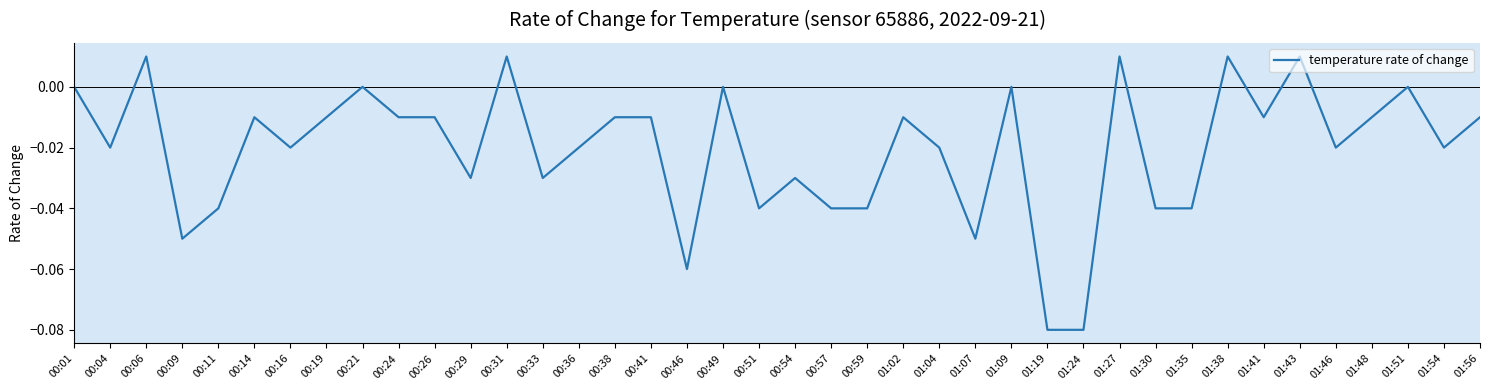

The value at 00:59 is -0.1. True or false?

False